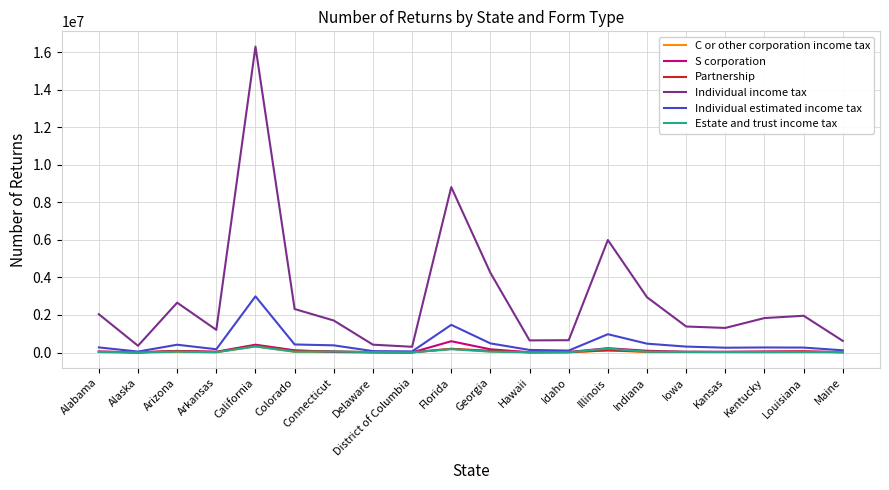

Which label corresponds to the largest value in the chart?

California